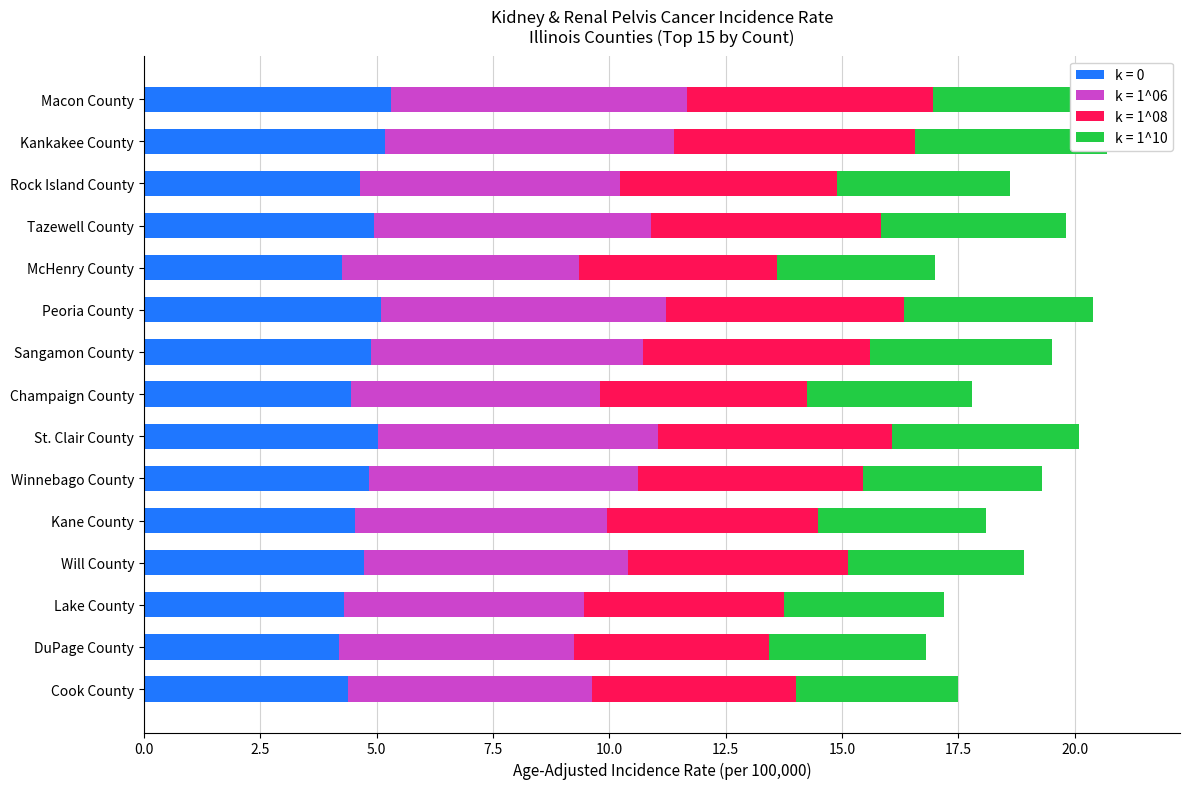

What is the highest value of the Upper 95% CI series?

5.3